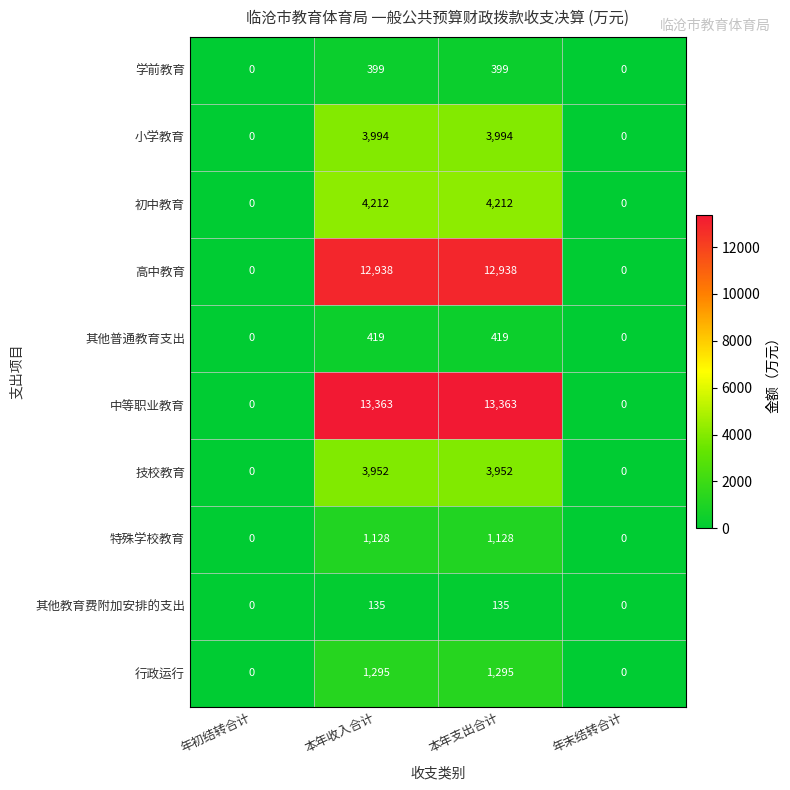

What is the difference between the second highest and second lowest values in the 行政运行 series?

1295